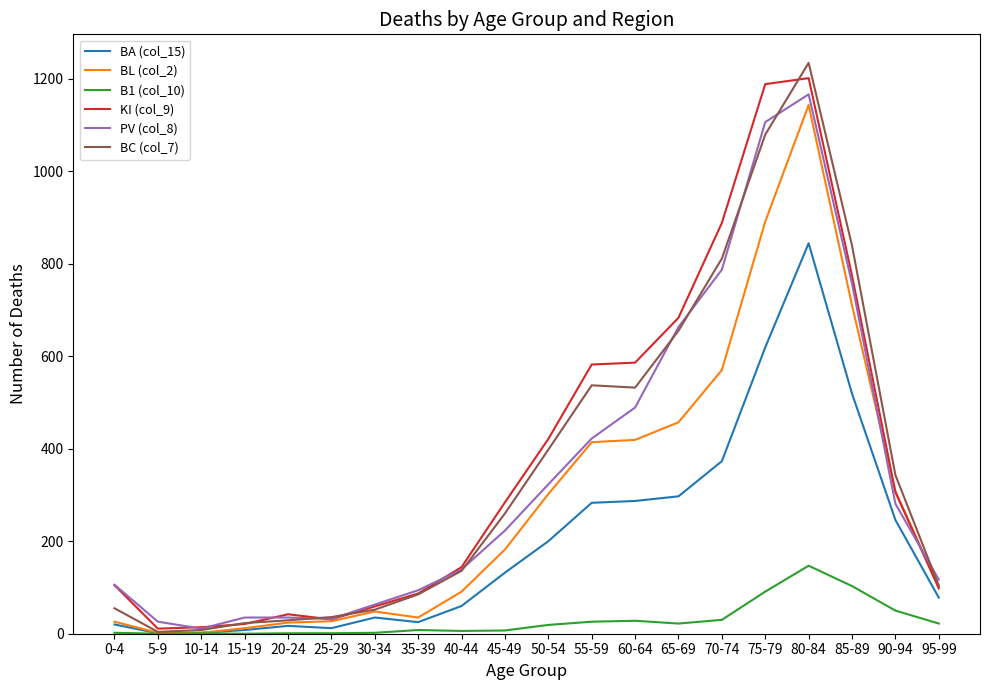

The PV (col_8) series shows 489 at 60-64. True or false?

True